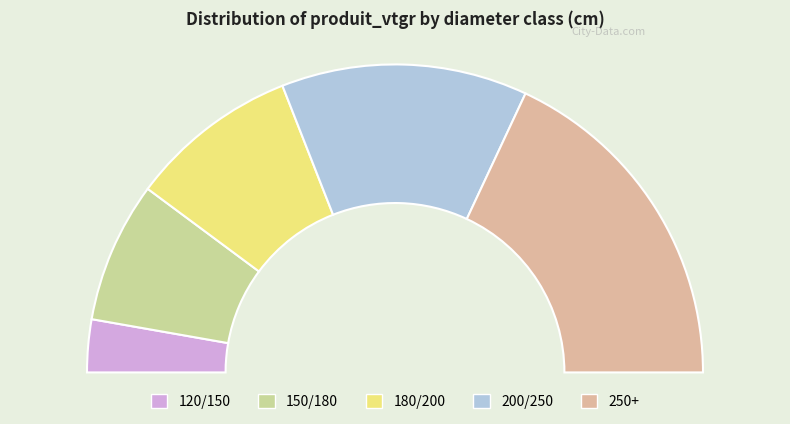

To the nearest percent, what portion does 180/200 represent?

18%